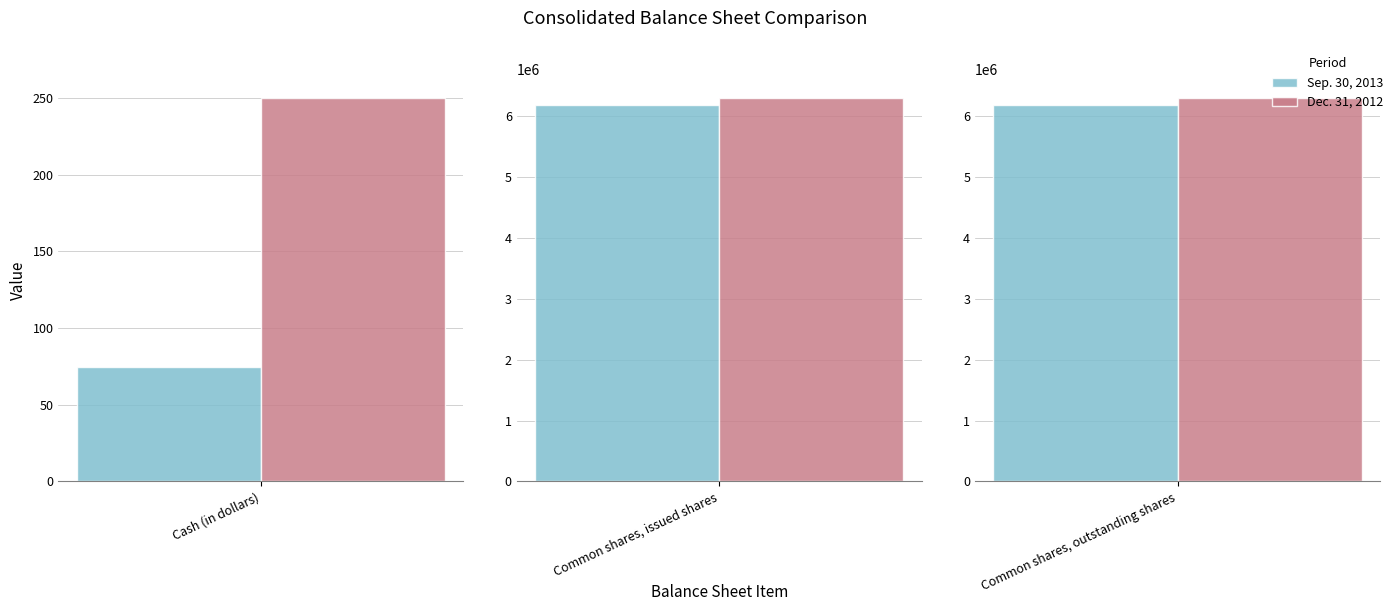

How many data points in Sep. 30, 2013 are less than 6176739?

1